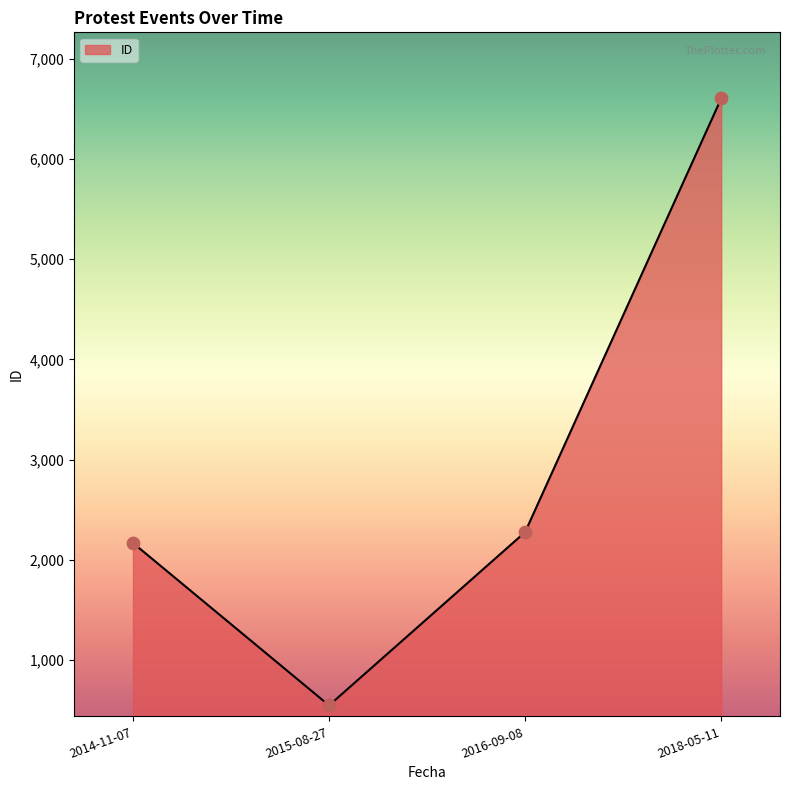

Between 2015-08-27 and 2018-05-11, which is larger?

2018-05-11